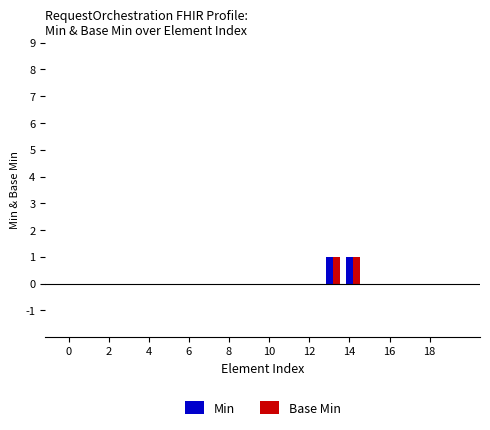

How many groups of bars are there?

20